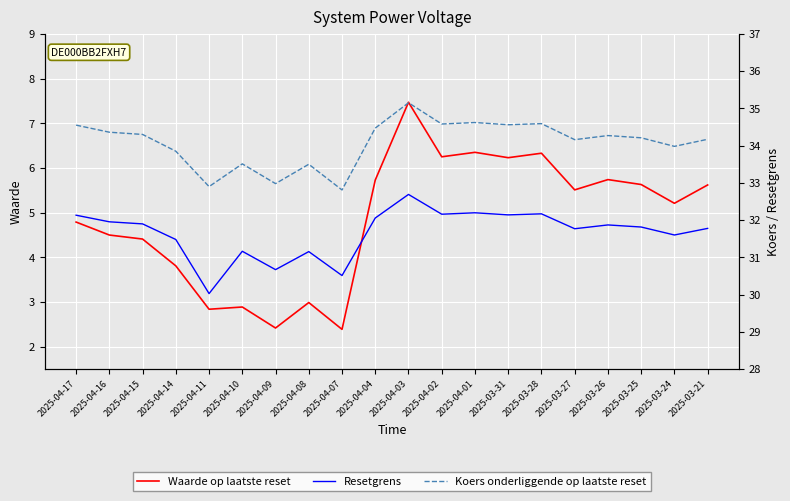

Which series changed the most between 2025-04-16 and 2025-03-31?

Waarde op laatste reset